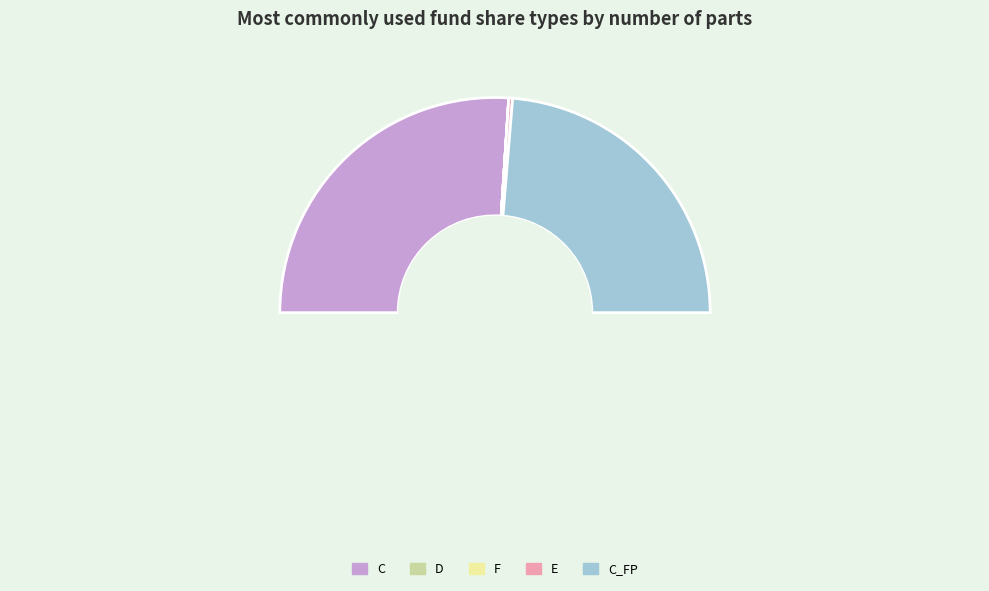

To the nearest percent, what is the average slice percentage?

20%